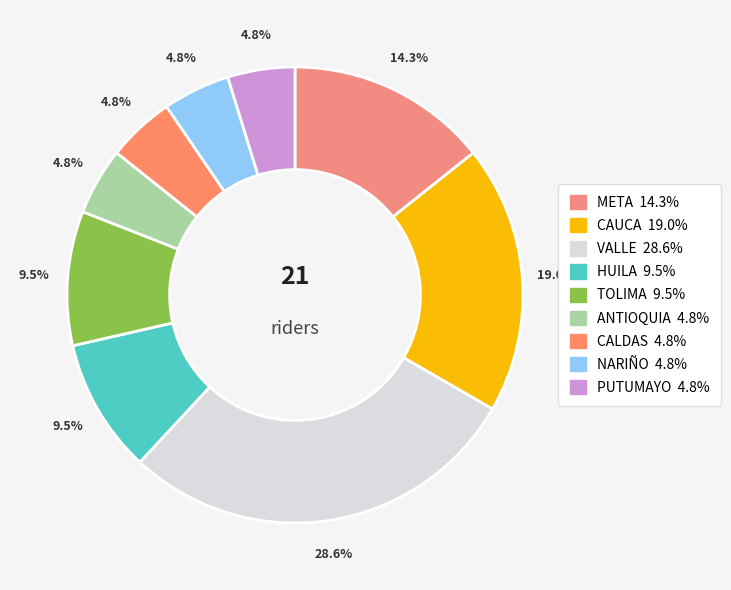

How many slices are in this pie chart?

9